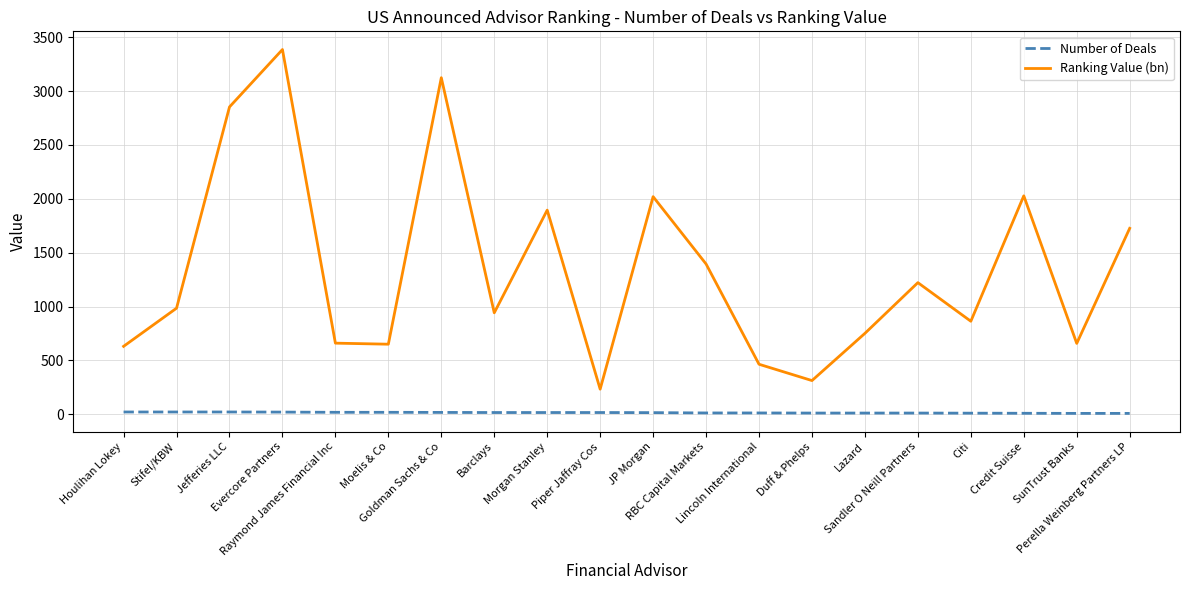

True or false: Ranking Value (bn) has more than 1 interior local peaks.

True